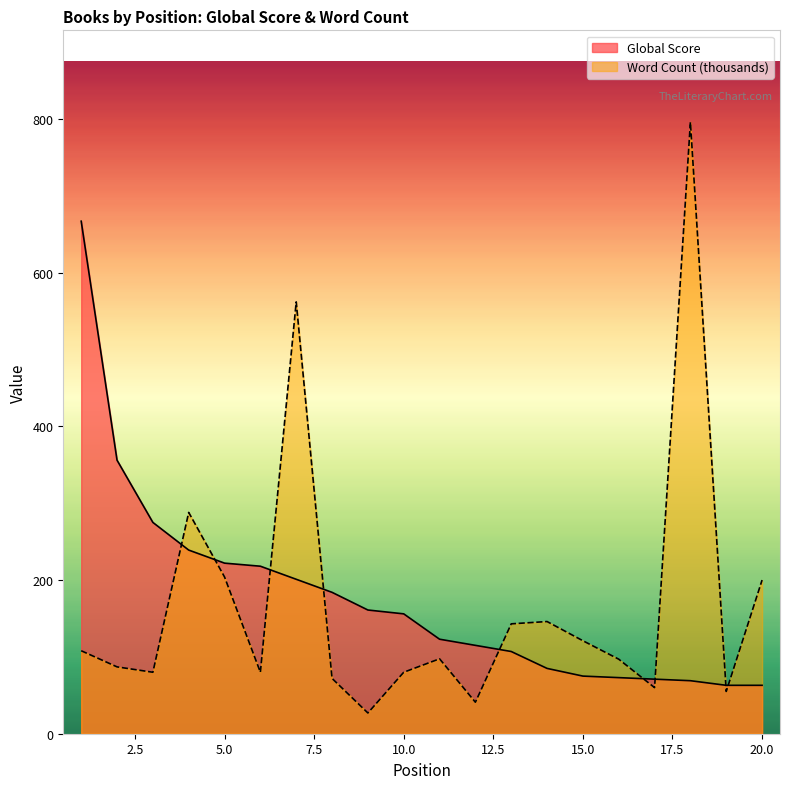

List the series in order of their overall mean, highest first.

Global Score, Word Count (thousands)